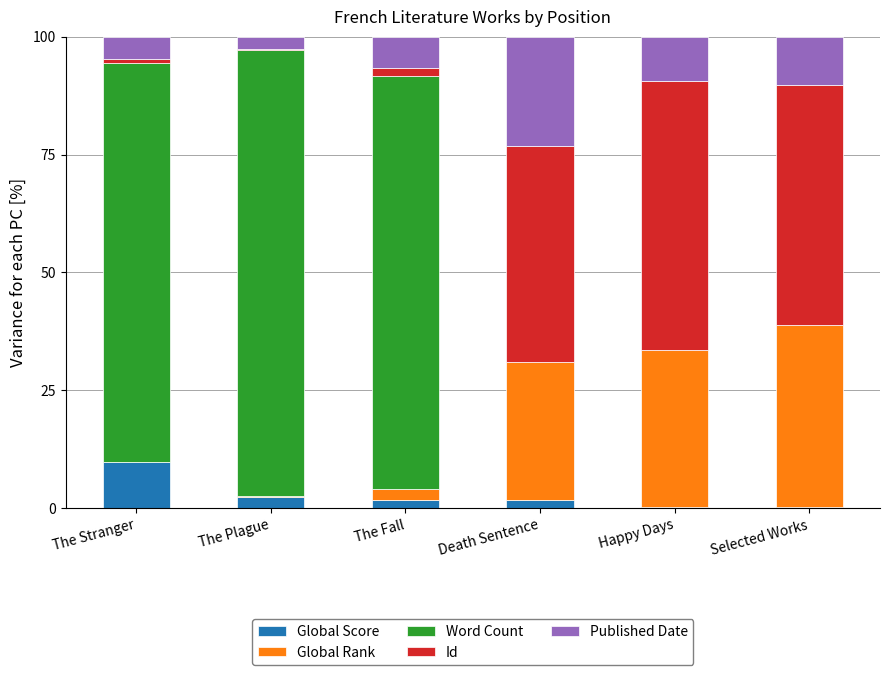

How many data points does each series have?

6